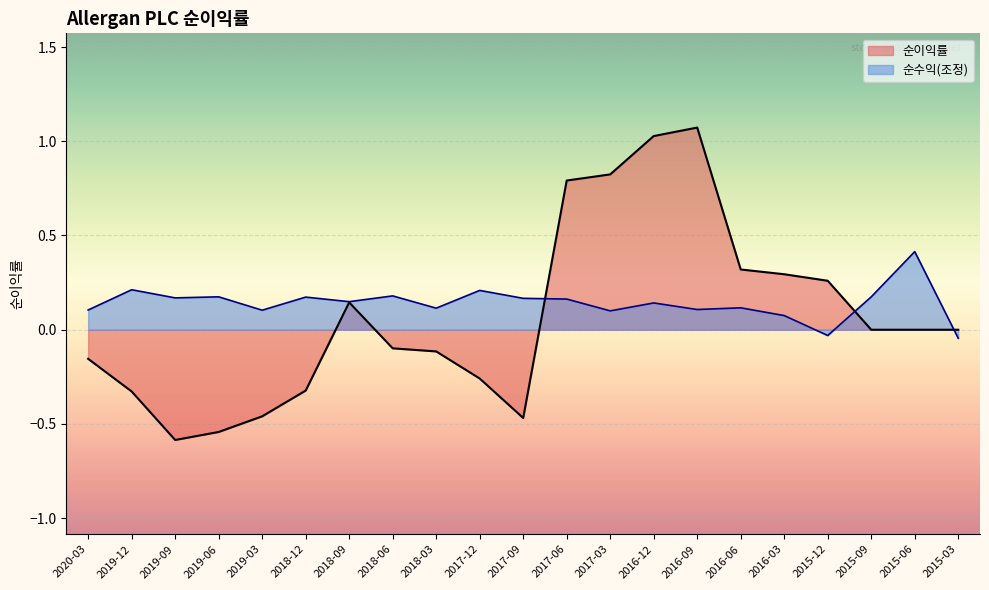

Is it true that 순이익률 equals 1.1 at 2016-09?

True